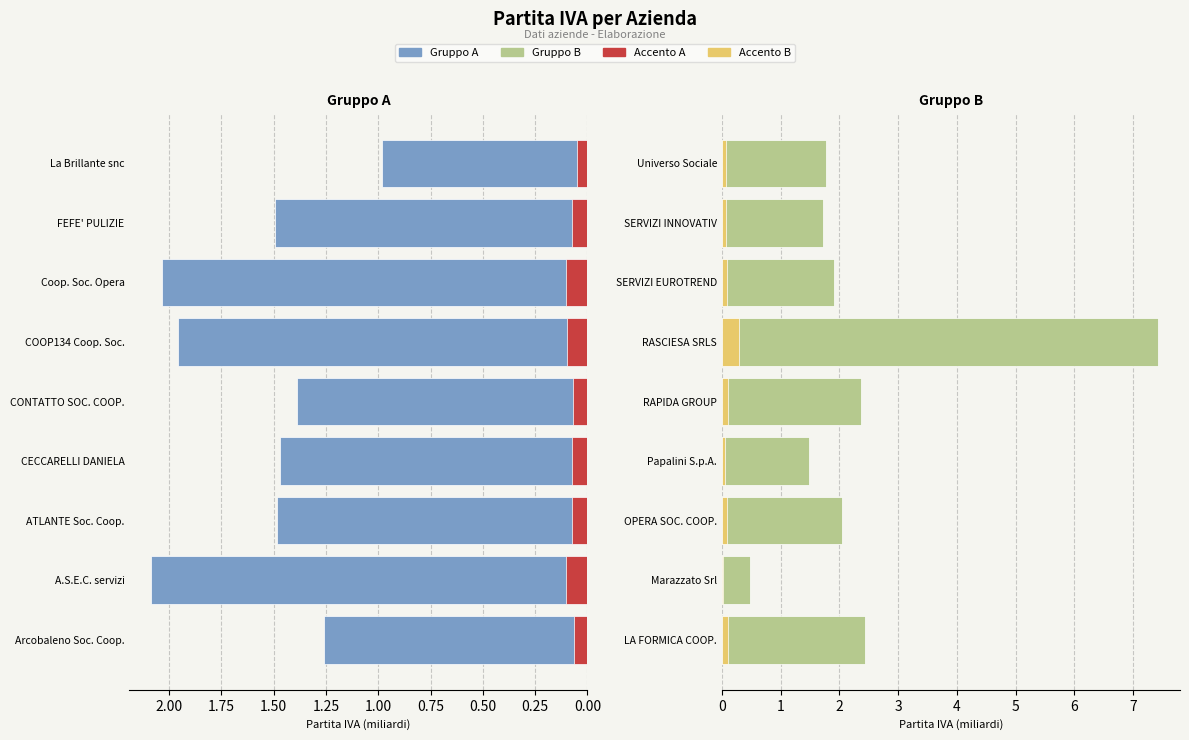

How many values are below 1?

1